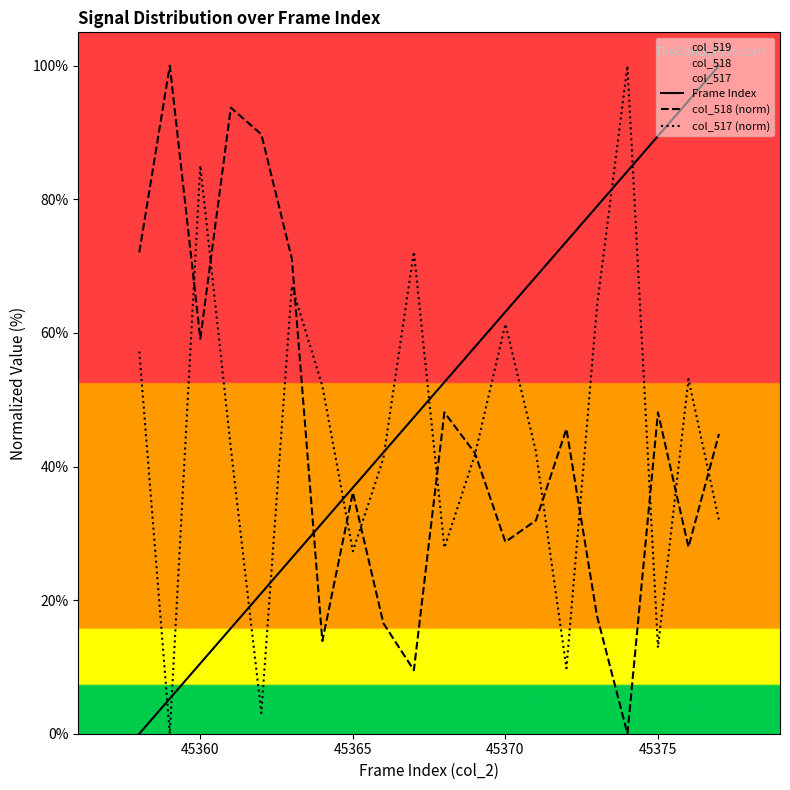

Is it true that Frame Index equals 63.2 at 45370?

True